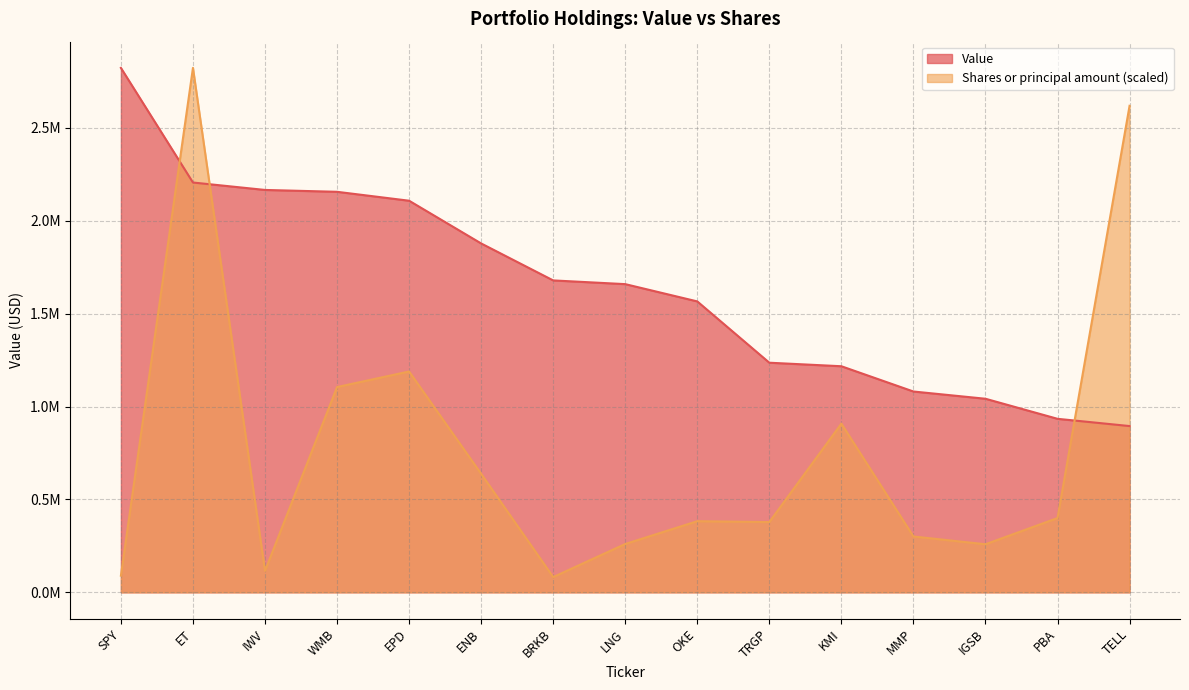

Reading left to right, list all the values displayed in this chart.

Value: SPY=2823000.0	ET=2206000.0	IWV=2166000.0	WMB=2156000.0	EPD=2108000.0	ENB=1878000.0	BRKB=1679000.0	LNG=1659000.0	OKE=1566000.0	TRGP=1236000.0	KMI=1217000.0	MMP=1081000.0	IGSB=1042000.0	PBA=934000.0	TELL=895000.0
Shares or principal amount: SPY=89745.6	ET=2823000.0	IWV=115175.3	WMB=1105003.0	EPD=1188707.5	ENB=638015.6	BRKB=82180.6	LNG=260202.4	OKE=382929.1	TRGP=378248.6	KMI=908068.8	MMP=300639.6	IGSB=258760.1	PBA=399855.0	TELL=2619045.1